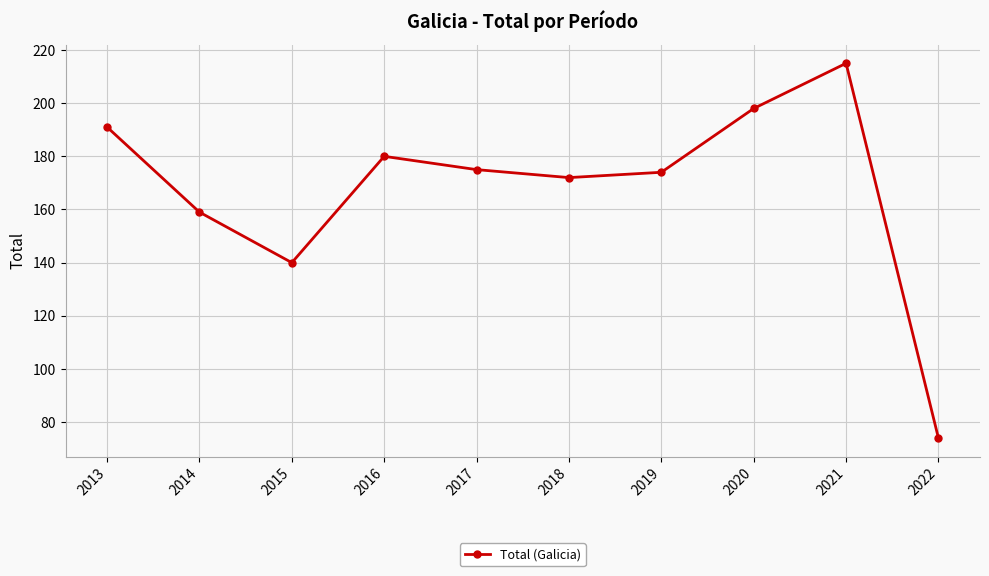

What is the difference between the maximum and second lowest values?

75